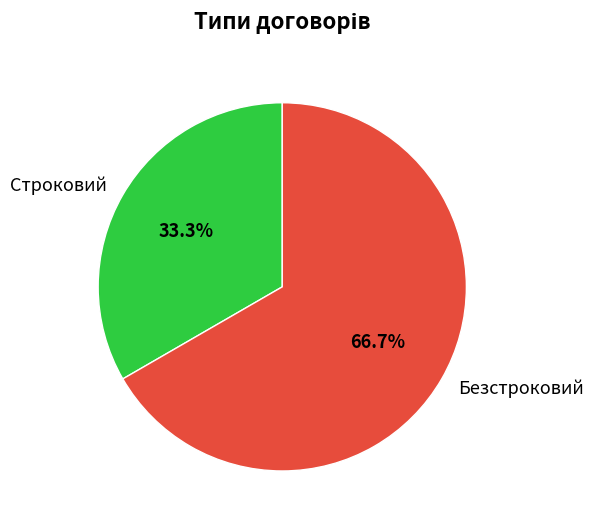

Which slice is the largest?

Безстроковий